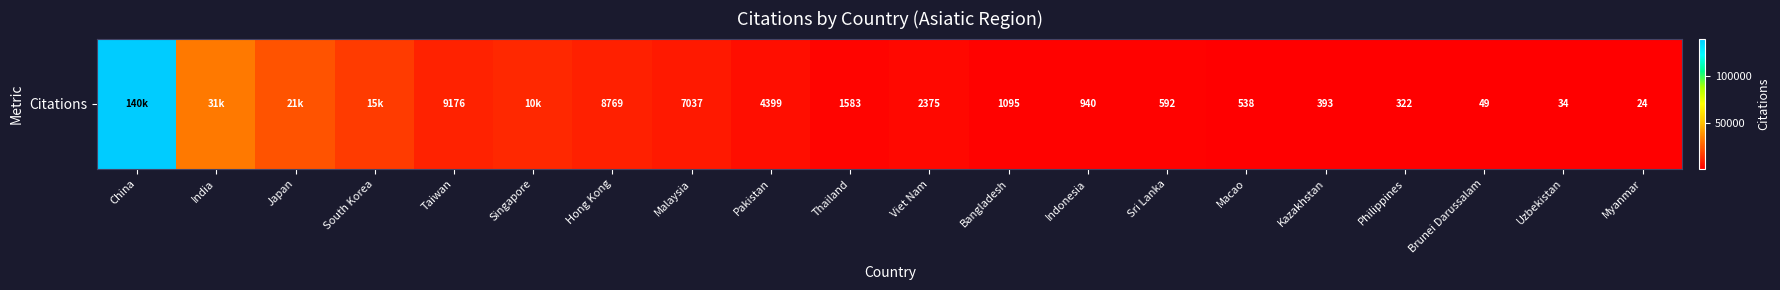

Is it true that the value at South Korea is 24322?

False